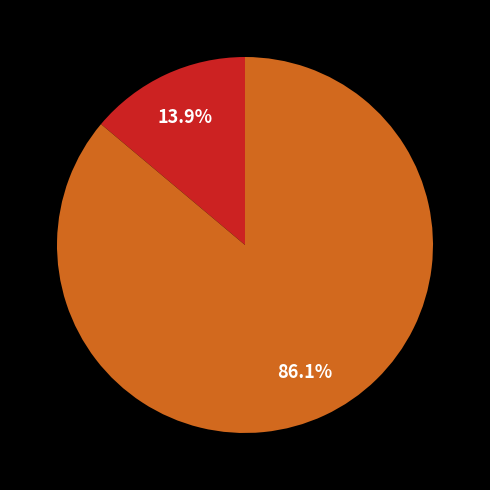

Is there a majority slice in this chart?

Yes